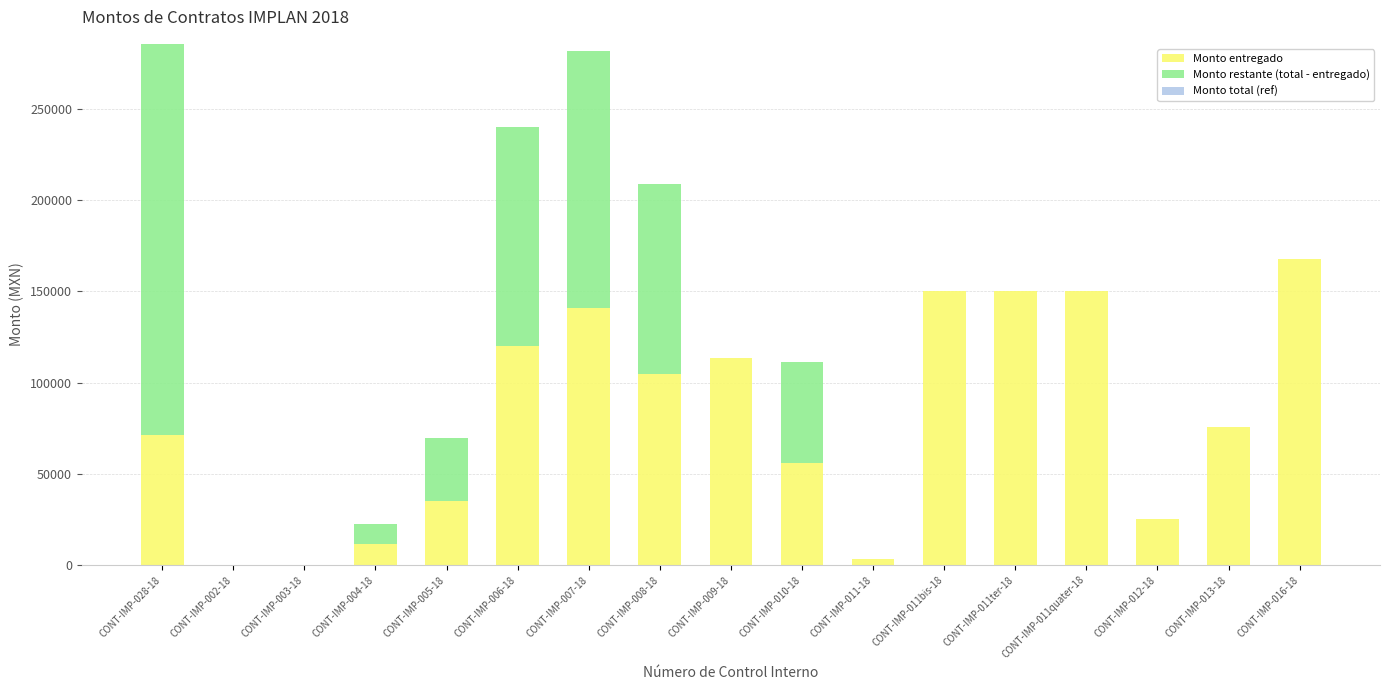

What is the total value across all series at CONT-IMP-007-18?

282000.0